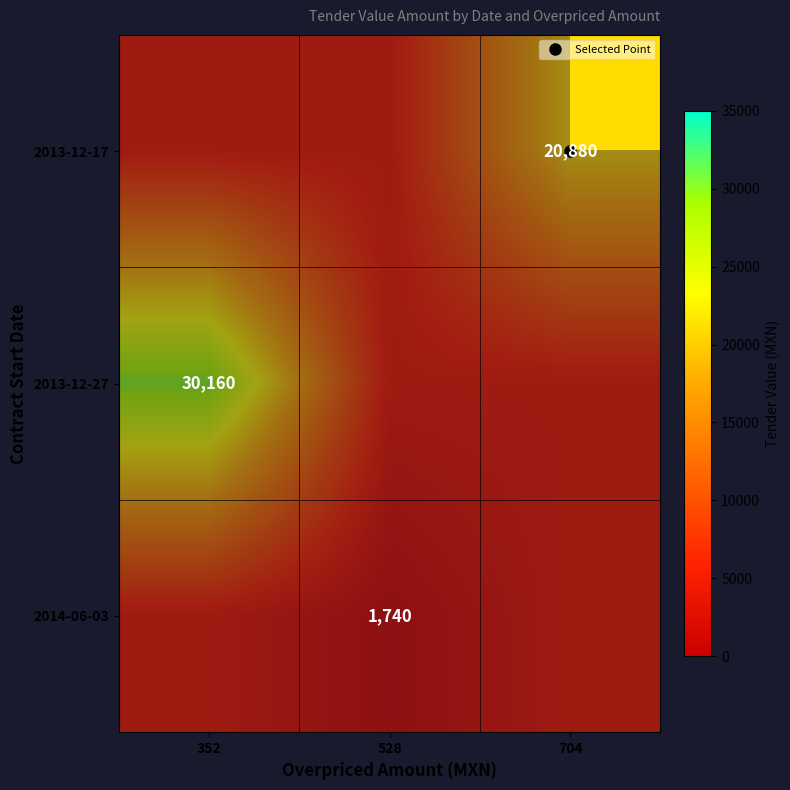

What is the minimum value shown in the chart?

1740